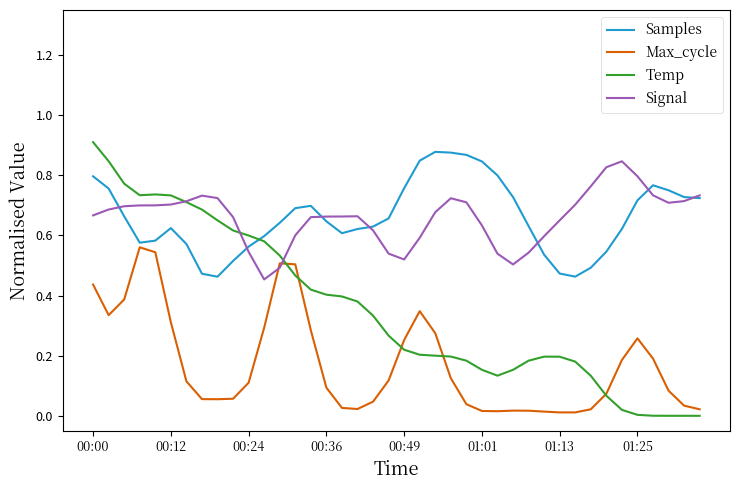

Which series has the largest range (max minus min)?

Temp